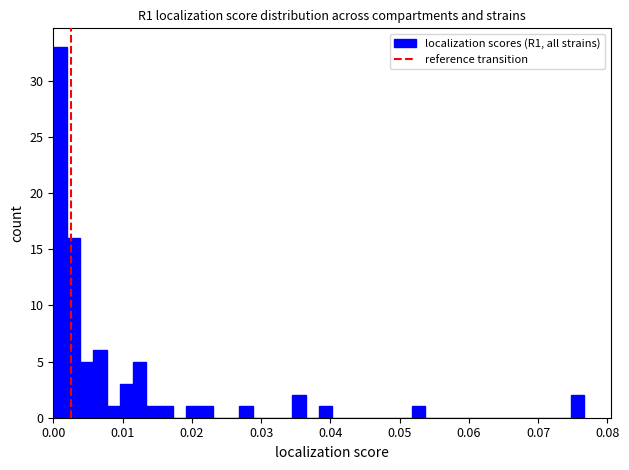

Read against the x-axis, roughly where is the centre of the tallest bar?

0.001